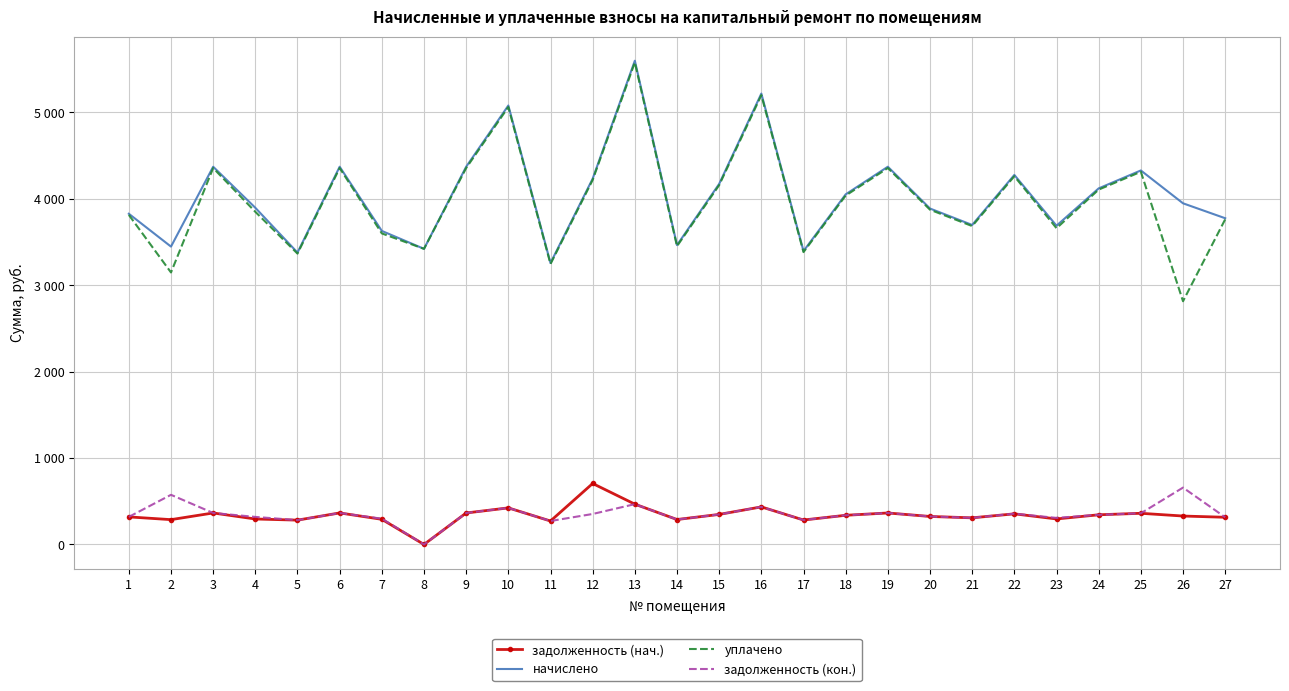

At which category does задолженность (кон.) reach its first local valley?

5